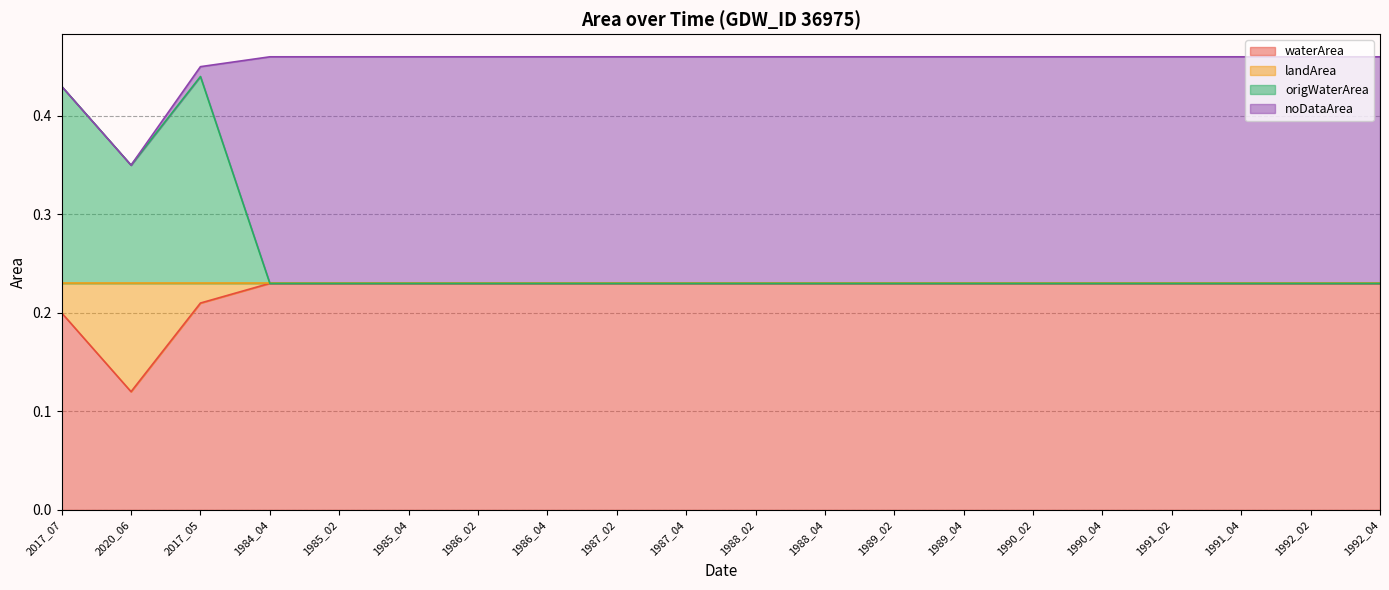

The origWaterArea series shows 0.1 at 1988_04. True or false?

False